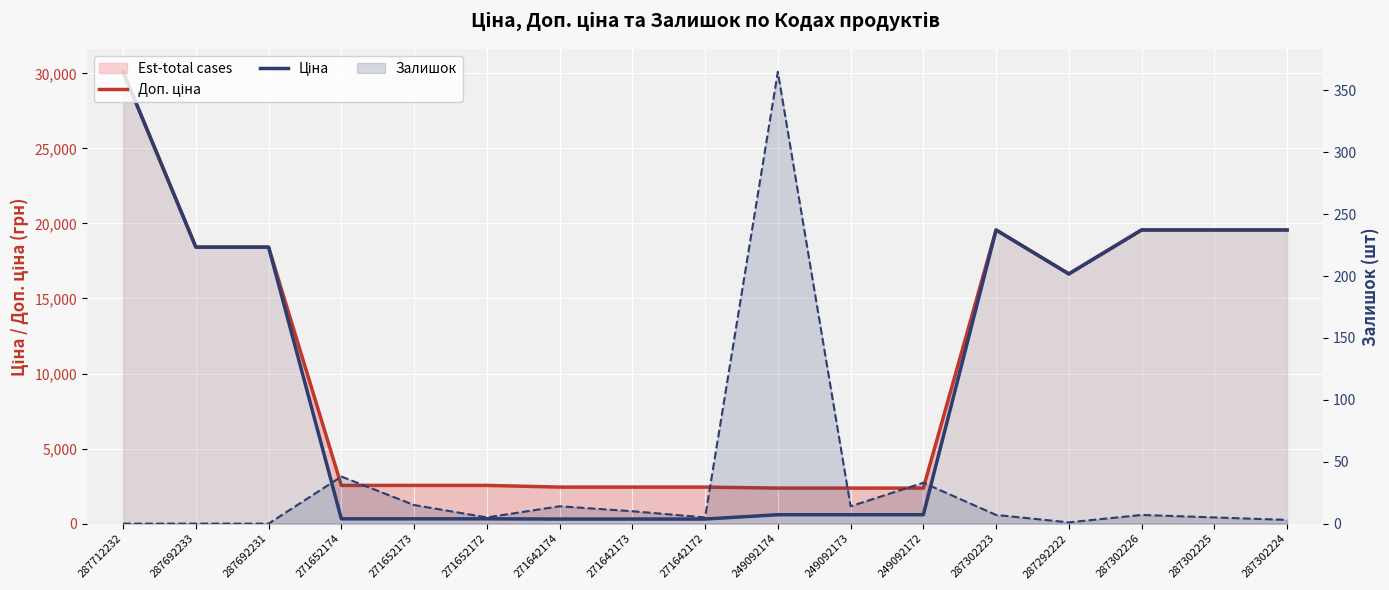

What is the approximate value of Доп. ціна at 287712232?

30102.8